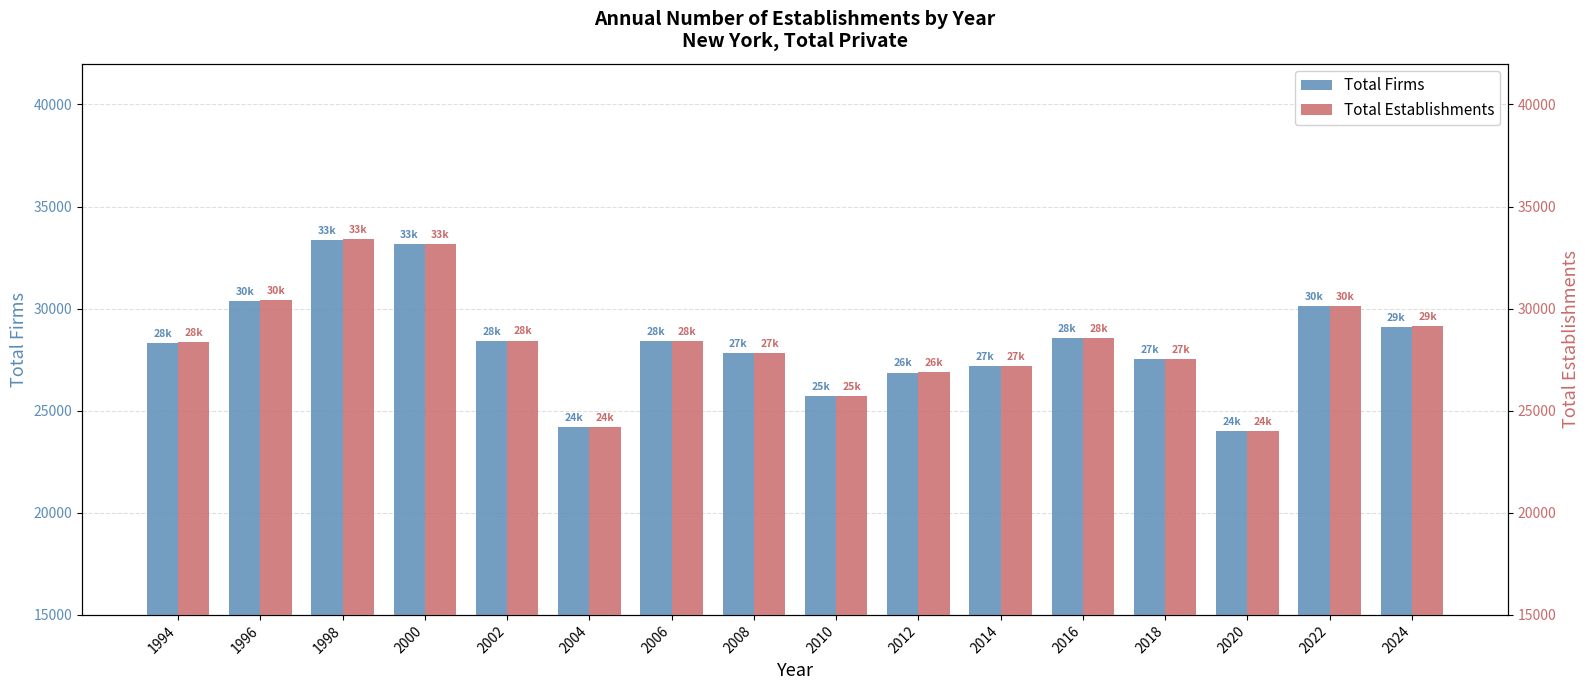

Which series has the largest range (max minus min)?

Total Establishments